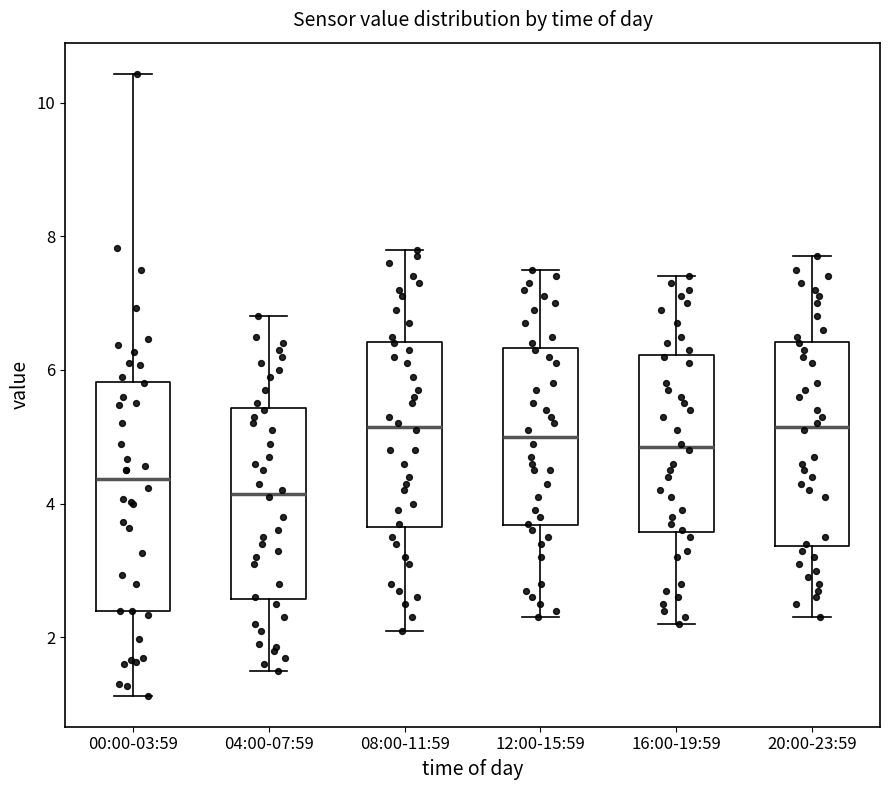

Reading left to right, transcribe this box plot: for each box, give where its median line is, the range the box spans, and where its two whiskers end, as read against the y-axis. The values are not printed on the chart, so give them approximately, as read against the axis.

00:00-03:59: median 4.4, box 2.4 to 5.8, whiskers 1.2 to 10.4
04:00-07:59: median 4.2, box 2.6 to 5.4, whiskers 1.6 to 6.8
08:00-11:59: median 5.2, box 3.6 to 6.4, whiskers 2.2 to 7.8
12:00-15:59: median 5.0, box 3.6 to 6.4, whiskers 2.4 to 7.6
16:00-19:59: median 4.8, box 3.6 to 6.2, whiskers 2.2 to 7.4
20:00-23:59: median 5.2, box 3.4 to 6.4, whiskers 2.4 to 7.8